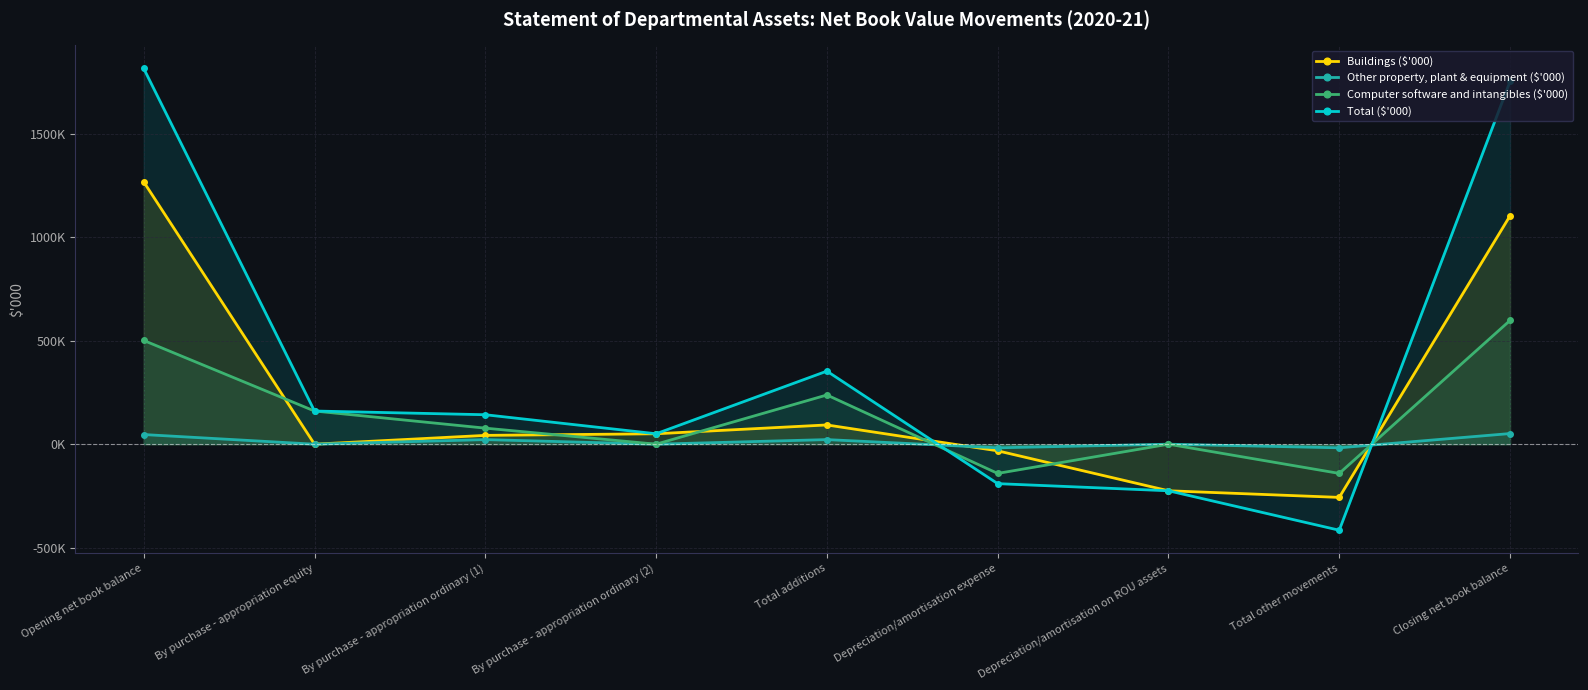

True or false: Total ($'000) and Other property, plant & equipment ($'000) cross at least once.

True